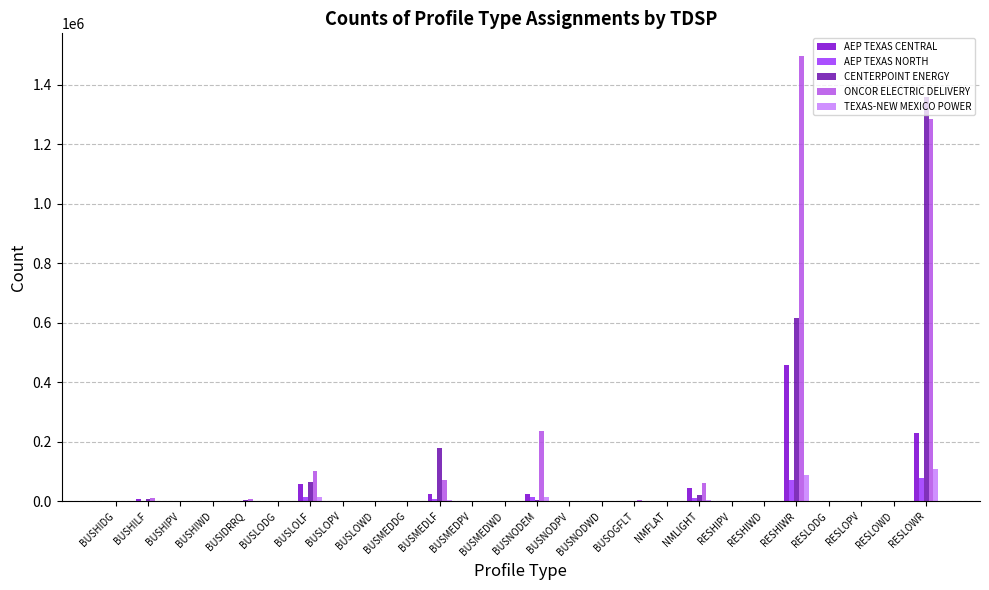

True or false: TEXAS-NEW MEXICO POWER has a value of 0 at RESLODG.

True